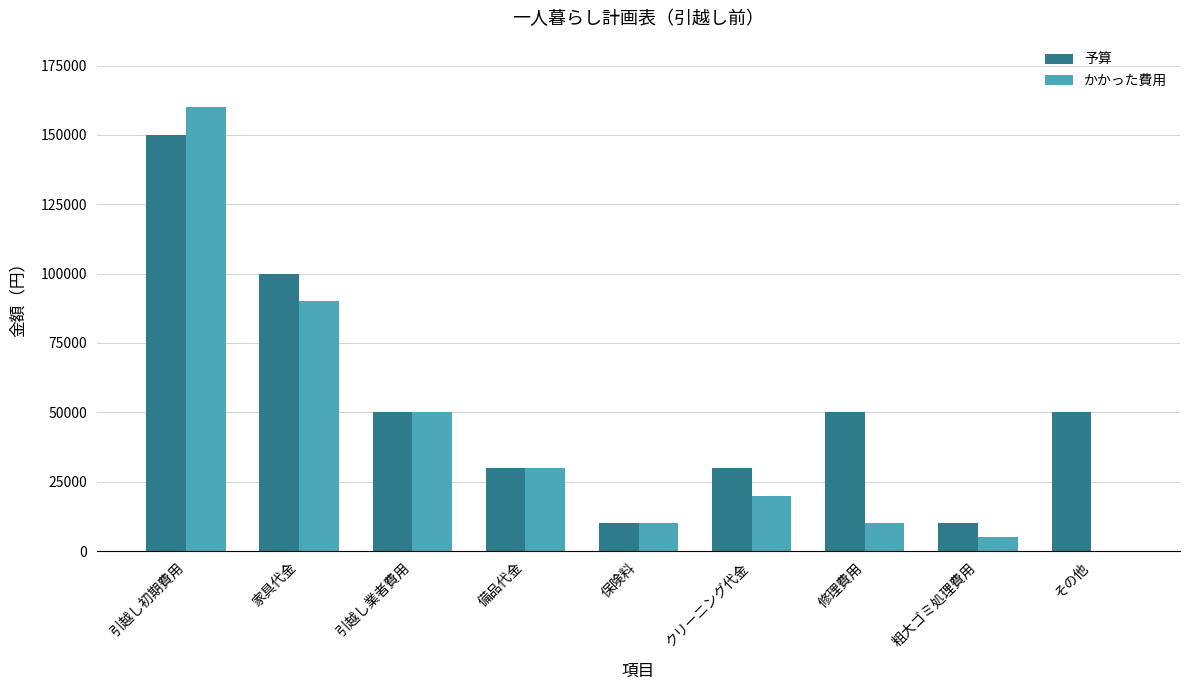

What is the sum of all かかった費用 values?

375000